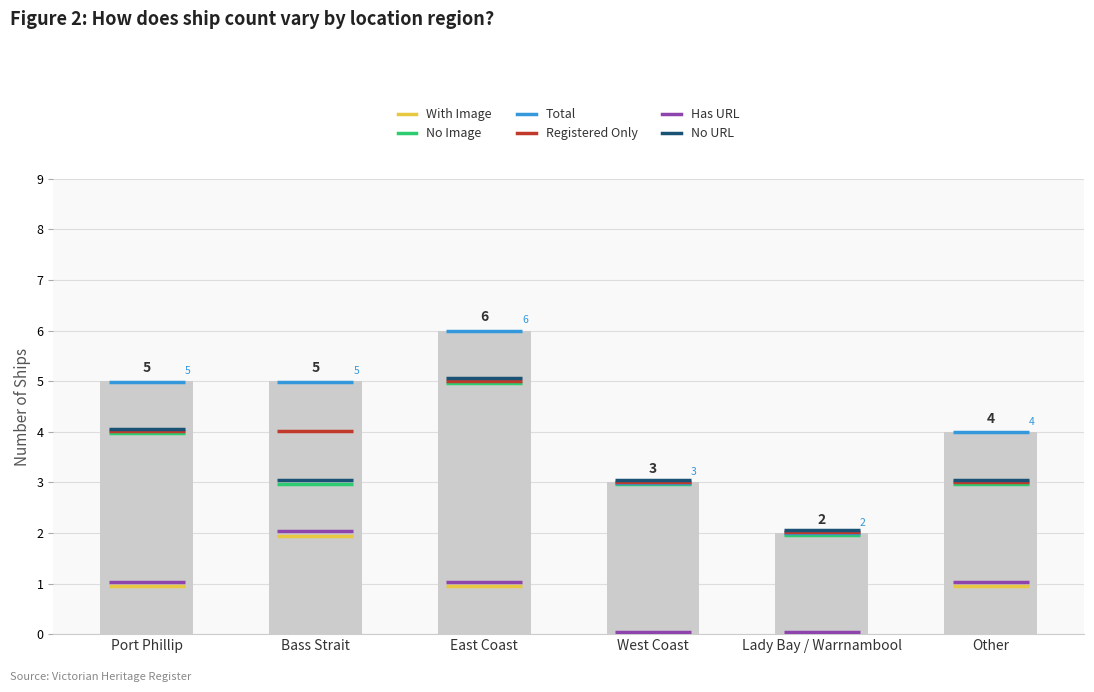

What is the label of the 1st bar from the right?

Other